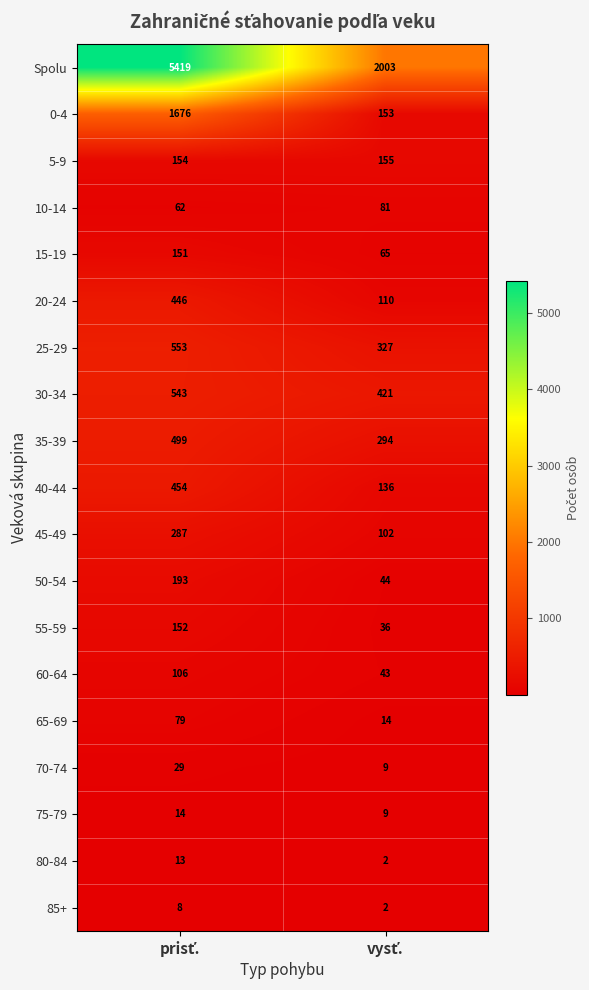

List the series in order of their peak value, highest first.

Spolu, 0-4, 25-29, 30-34, 35-39, 40-44, 20-24, 45-49, 50-54, 5-9, 55-59, 15-19, 60-64, 10-14, 65-69, 70-74, 75-79, 80-84, 85+